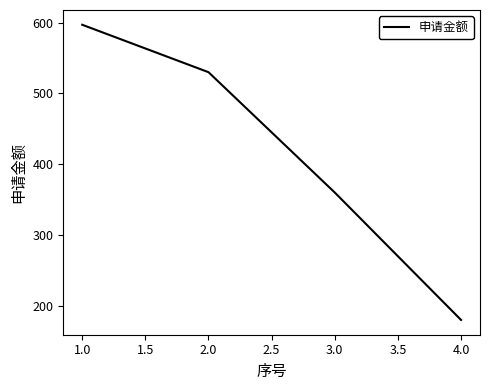

How many categories are shown in the chart?

4